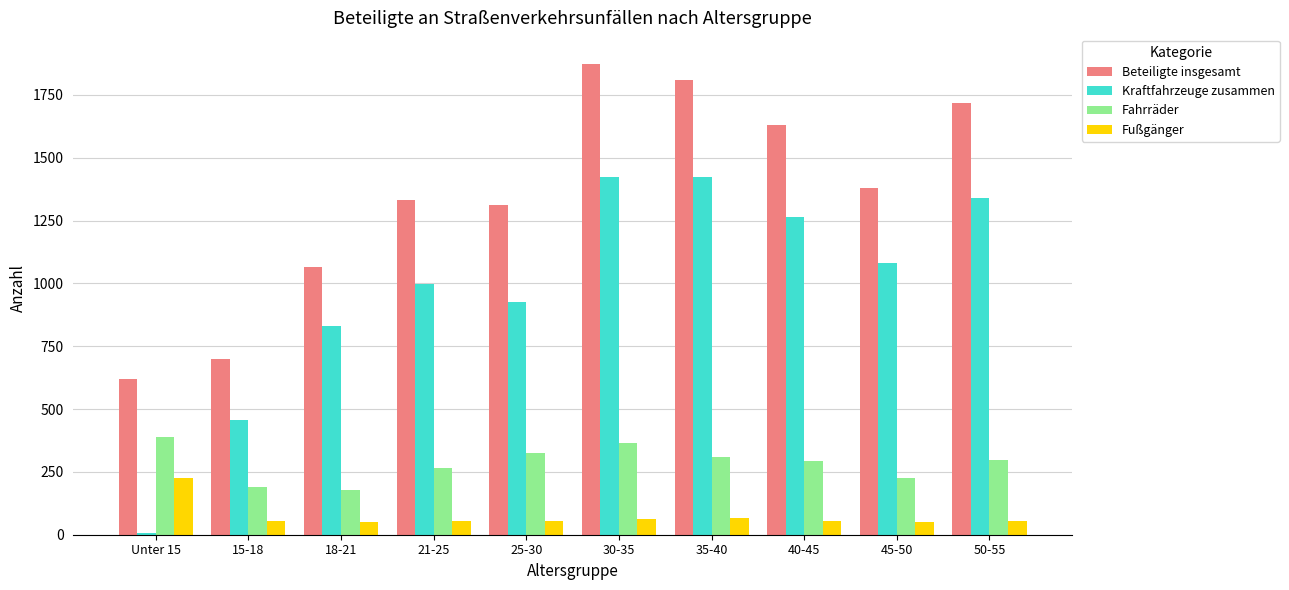

List the labels in order of Beteiligte insgesamt value, smallest first.

Unter 15, 15-18, 18-21, 25-30, 21-25, 45-50, 40-45, 50-55, 35-40, 30-35